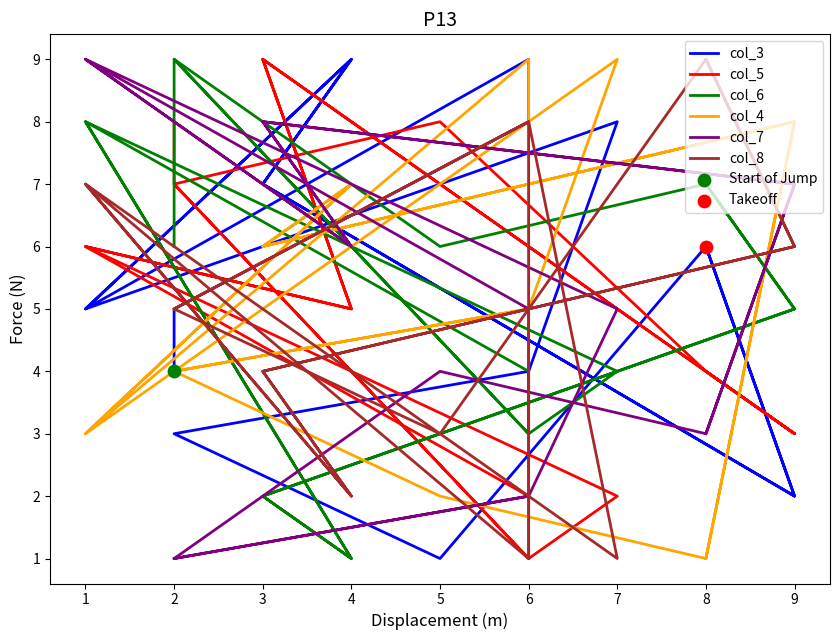

At which category is the sum across all series the highest?

1